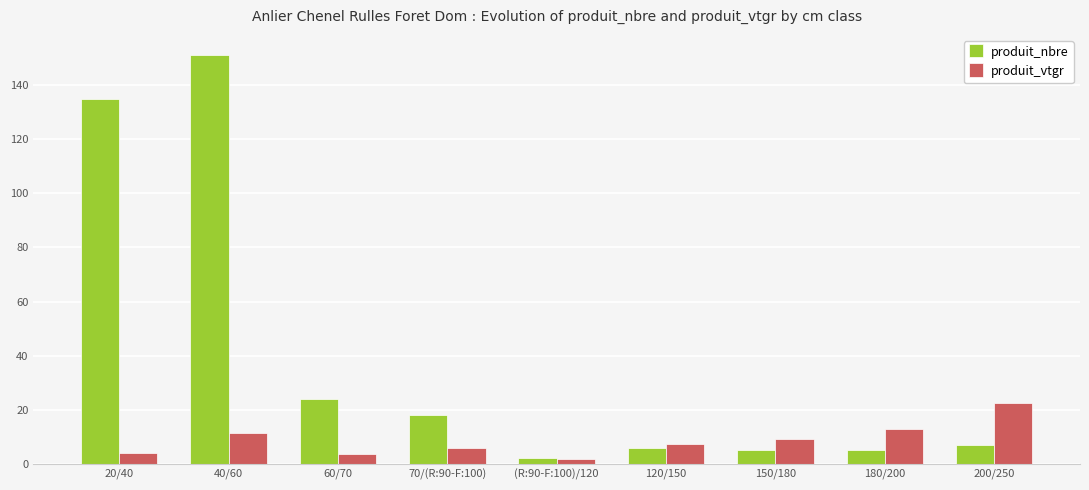

What is the sum of all produit_vtgr values?

79.1